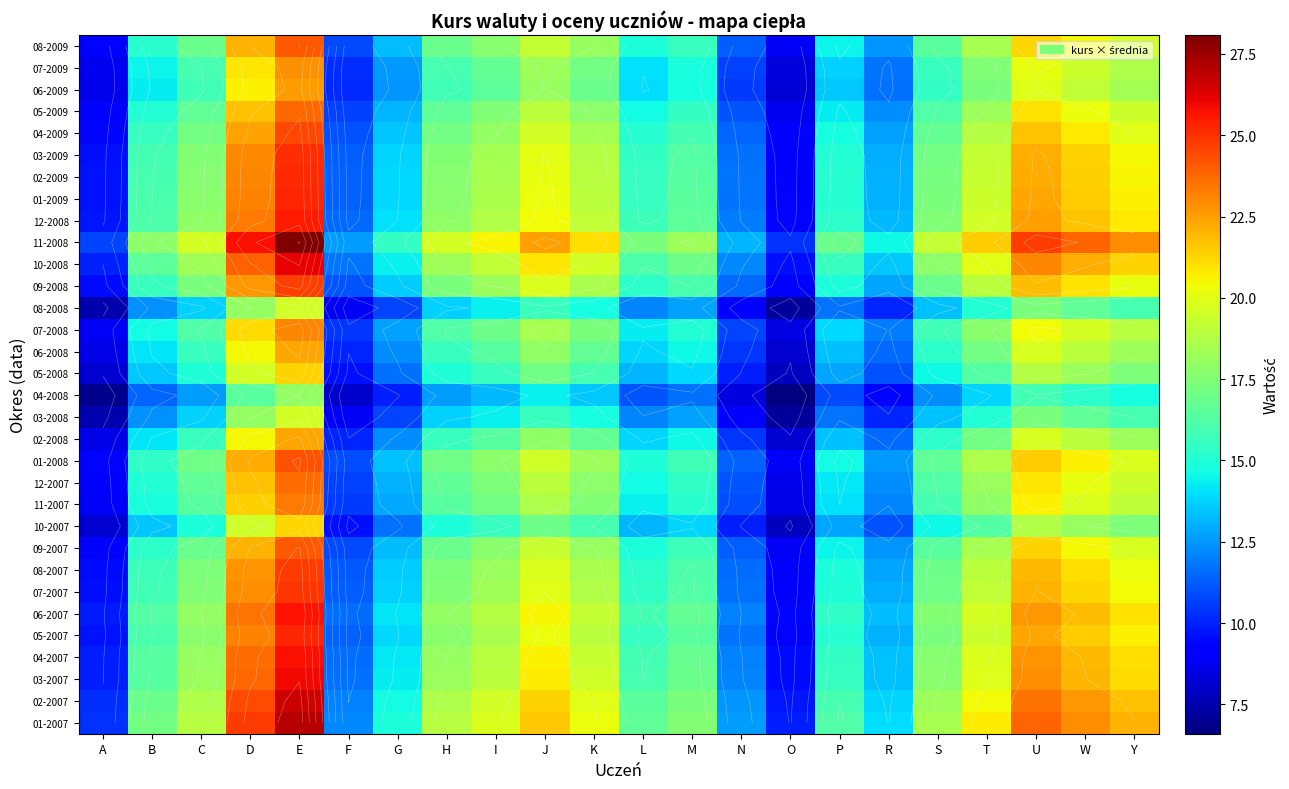

What is the difference between the second highest and second lowest values in the 06-2007 series?

13.7